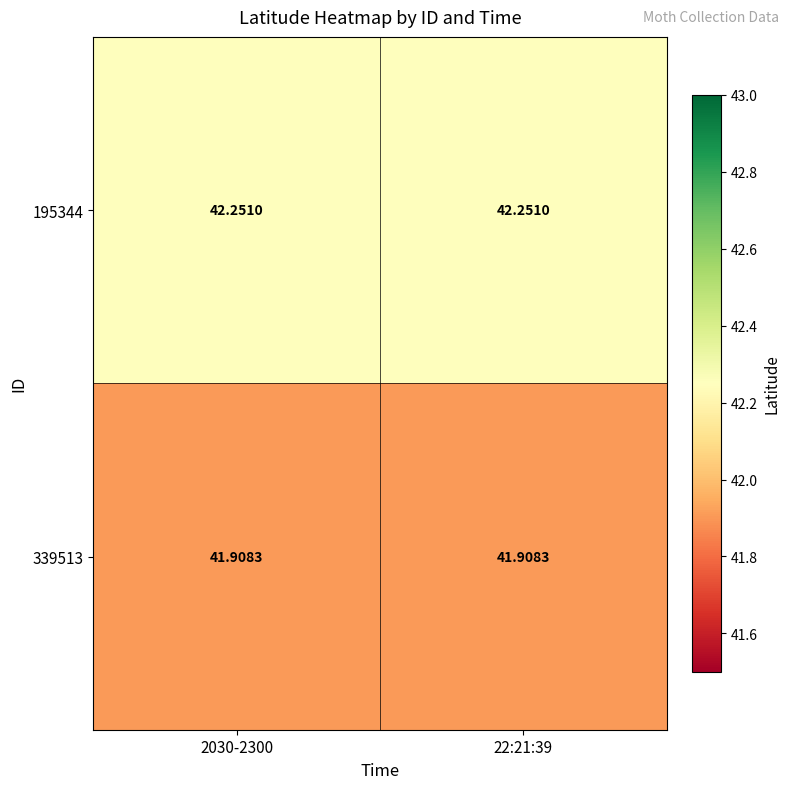

At 2030-2300, list the series in order from smallest to largest.

339513, 195344